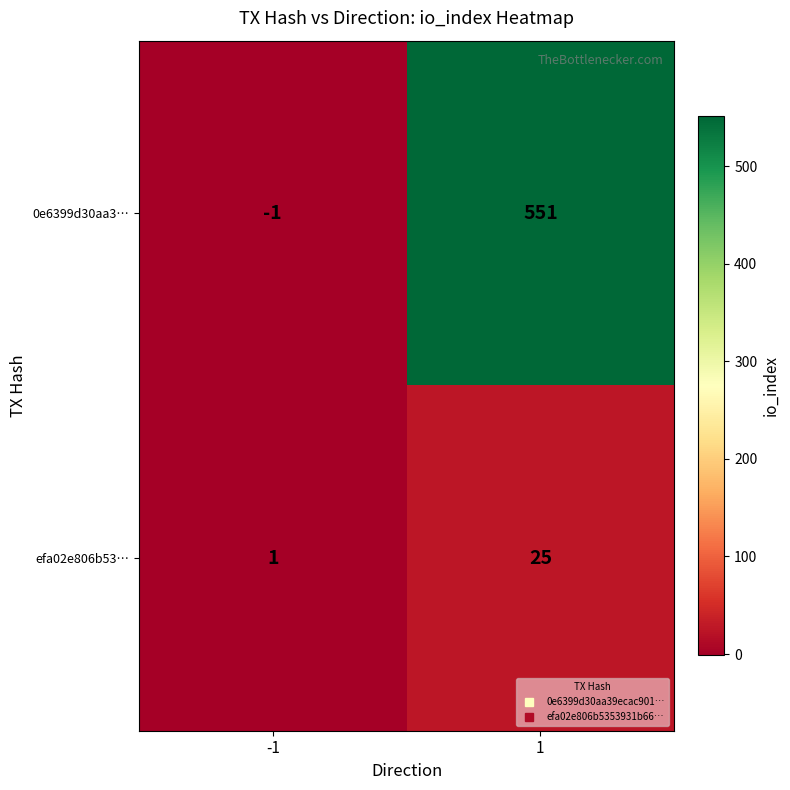

Rank the series at 1 from highest to lowest value.

0e6399d30aa3…, efa02e806b53…